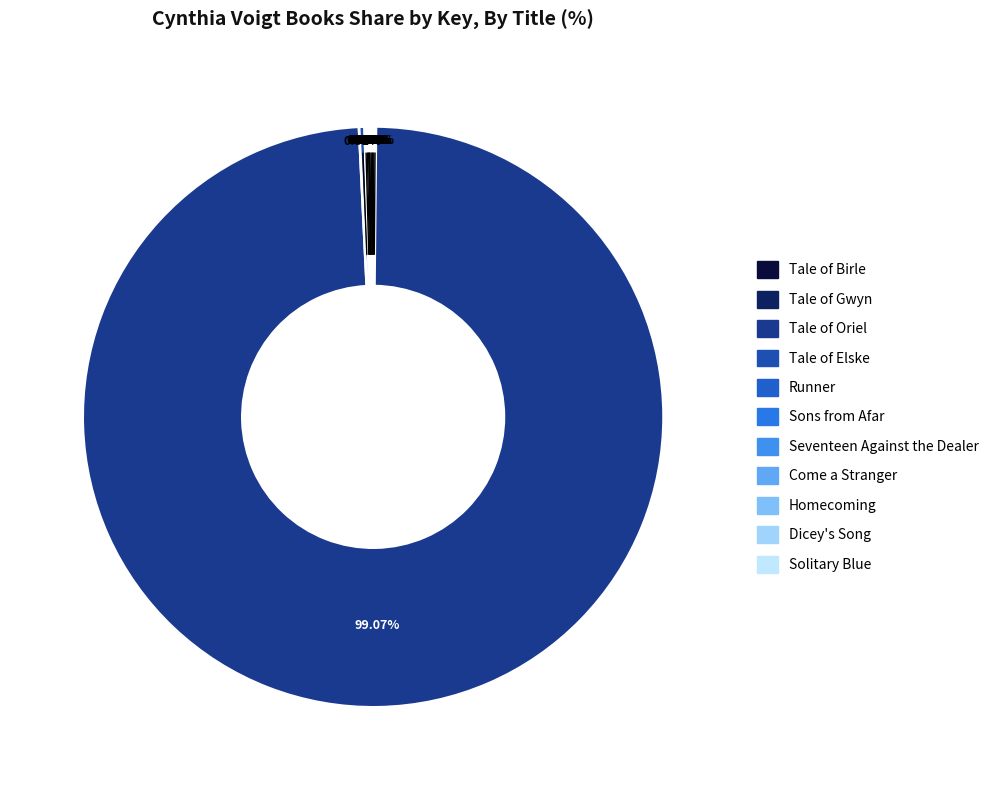

What is the smallest slice in the pie chart?

Come a Stranger